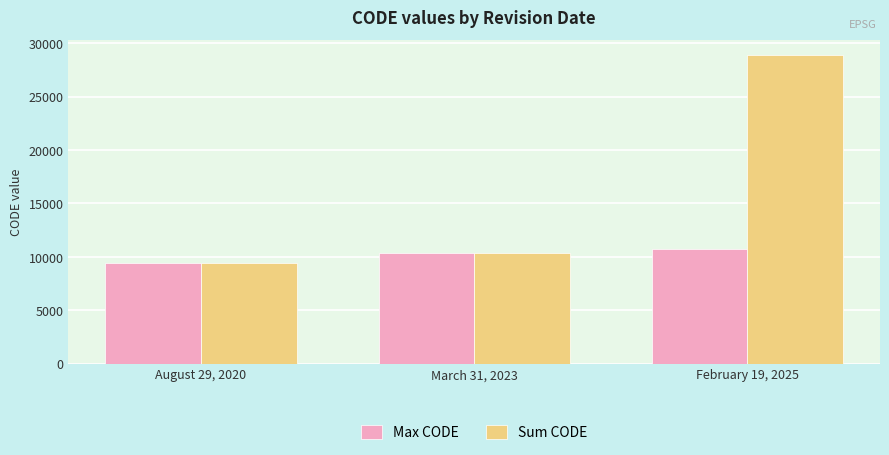

Is it true that Sum CODE equals 16626 at August 29, 2020?

False